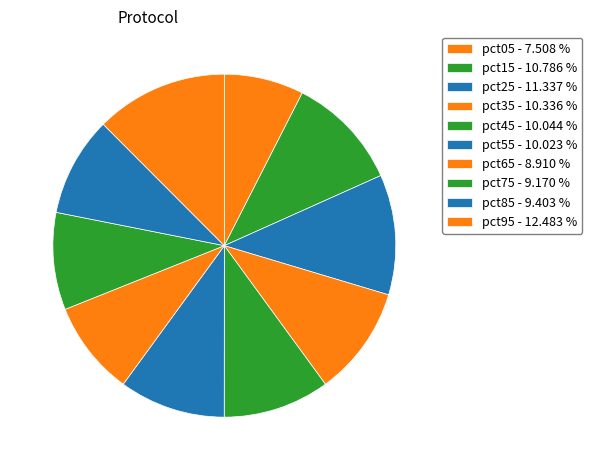

Count the number of slices in the pie.

10